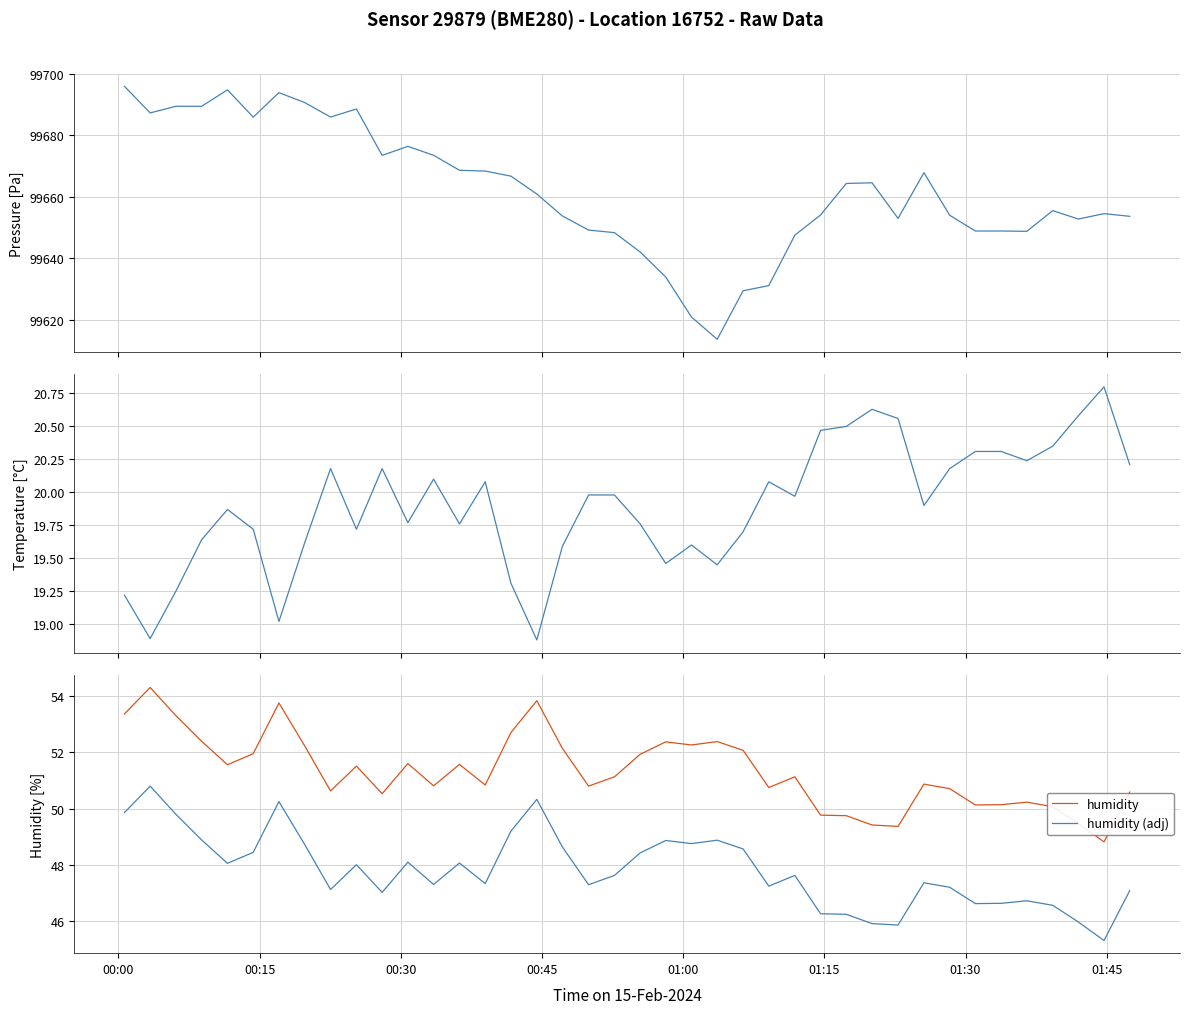

In humidity (adj), how many points are lower than both neighbors (excluding endpoints)?

11